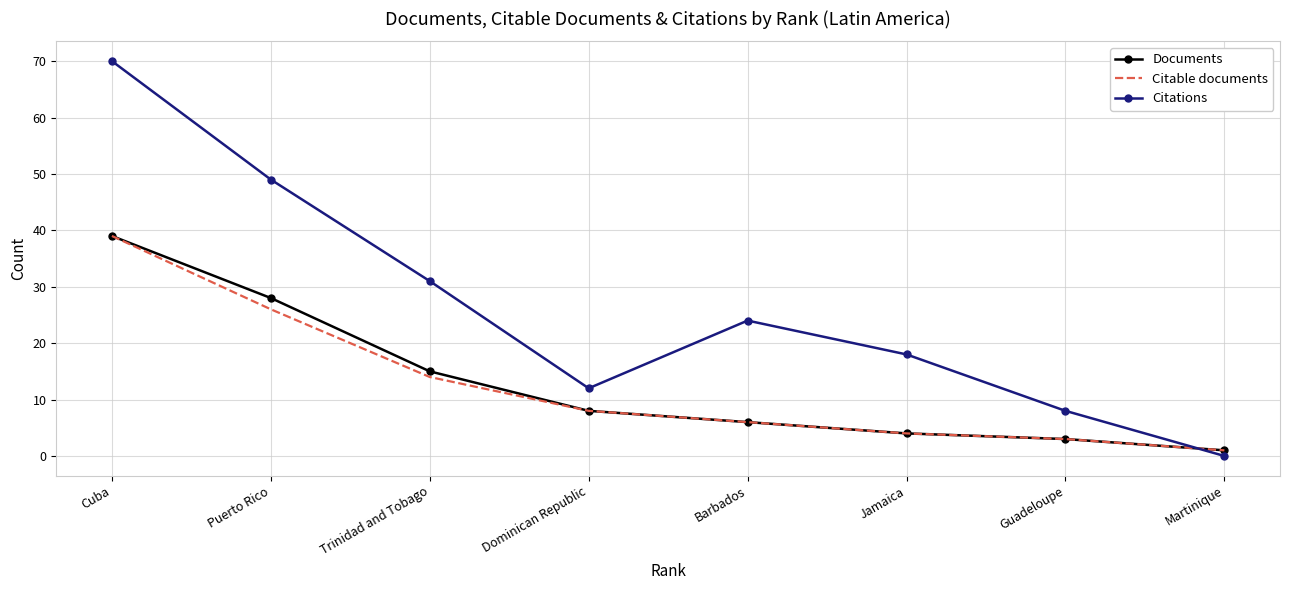

At which label does Documents first exceed 8?

Cuba